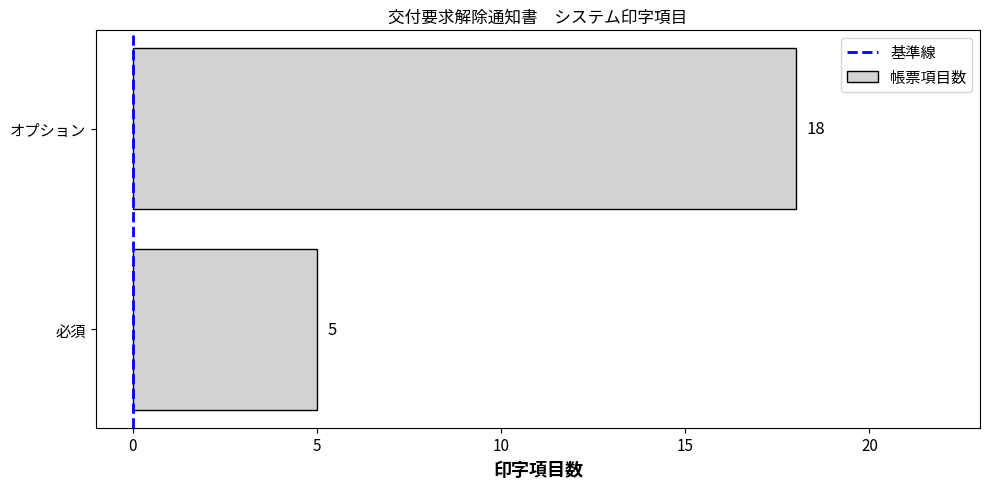

The value at 必須 is 3. True or false?

False